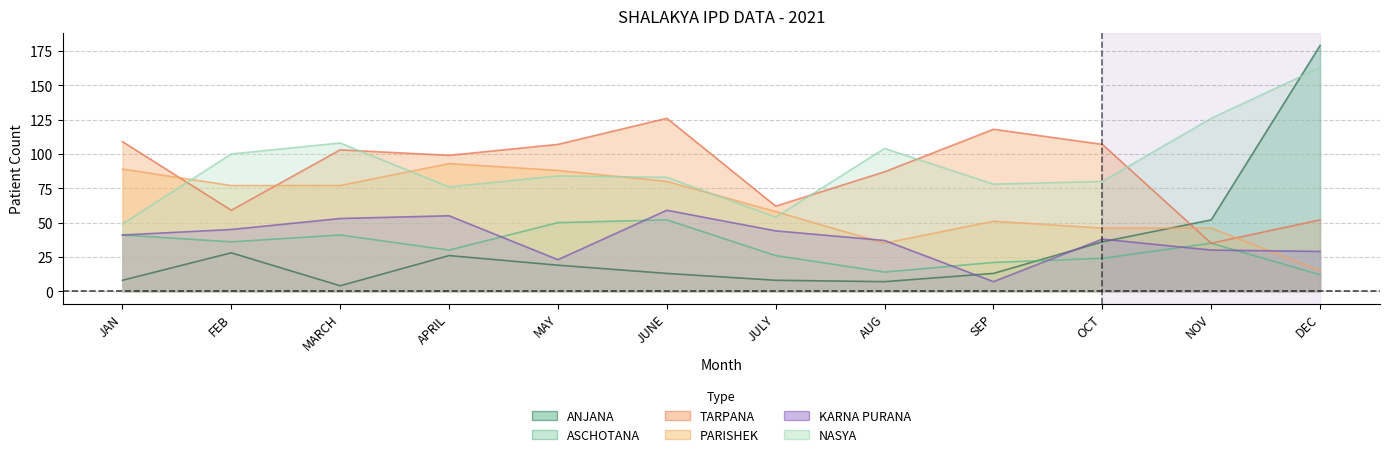

Is the value of ANJANA at MAY greater than the value of ASCHOTANA at APRIL?

No